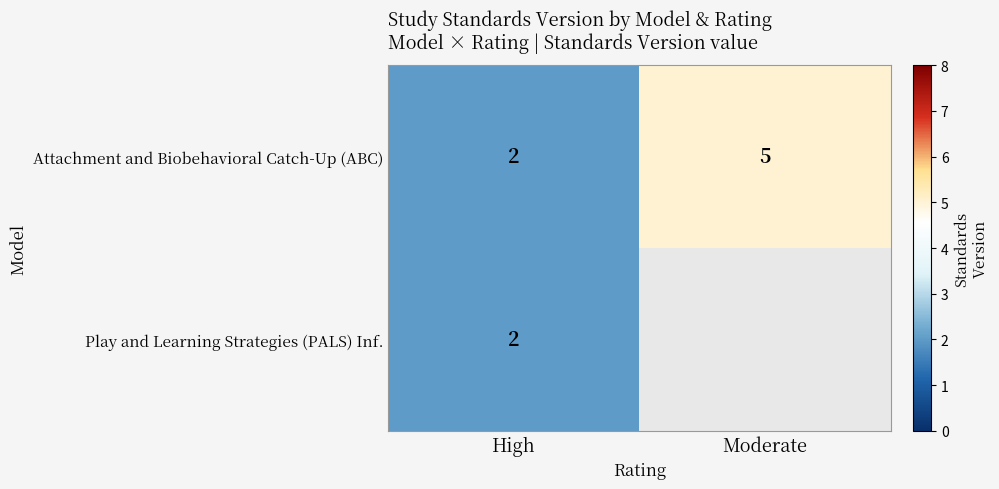

Is the value of Play and Learning Strategies (PALS) Inf. at High greater than the value of Attachment and Biobehavioral Catch-Up (ABC) at Moderate?

No